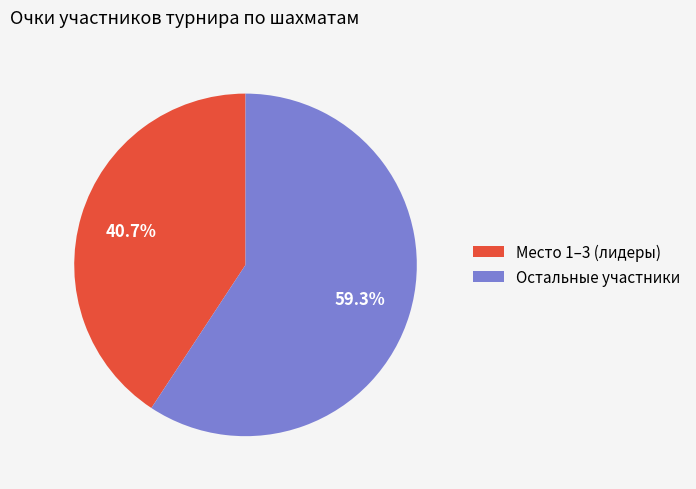

Do Место 1–3 (лидеры) and Остальные участники together represent more than half of the pie?

Yes